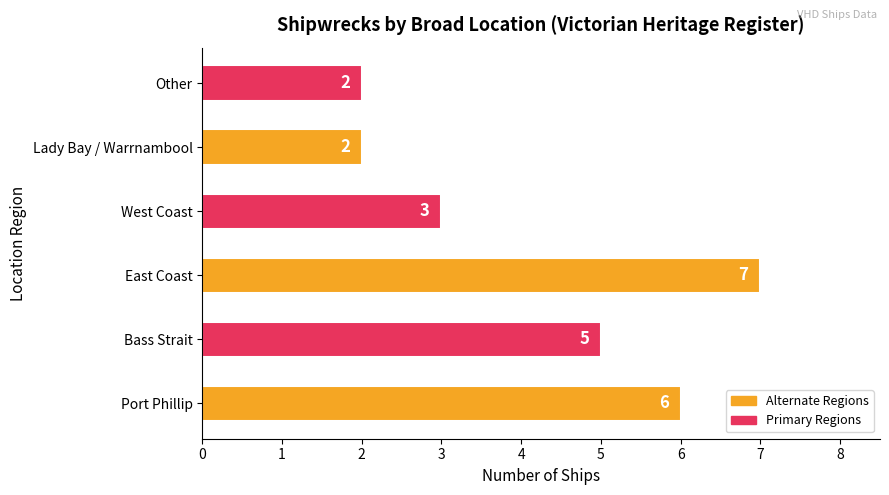

The value at East Coast is 7. True or false?

True